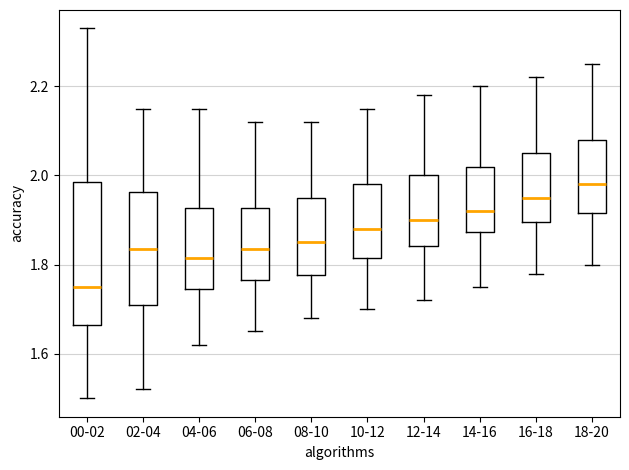

Where is the lower edge of the box for 14-16 on the y-axis? The values are not printed on the chart, so give them approximately, as read against the axis.

1.88